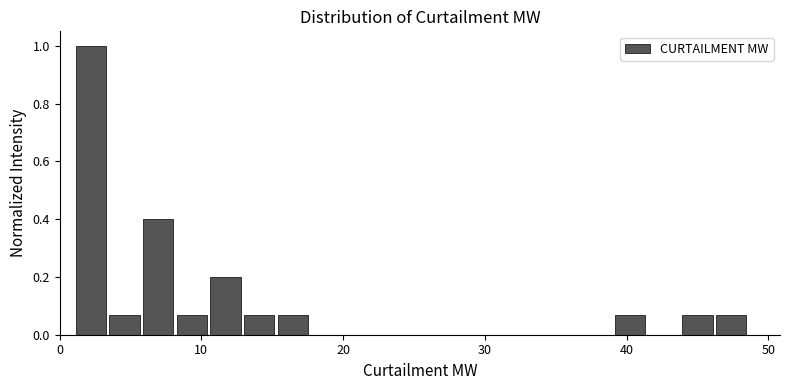

Read against the x-axis, roughly where is the centre of the tallest bar?

2